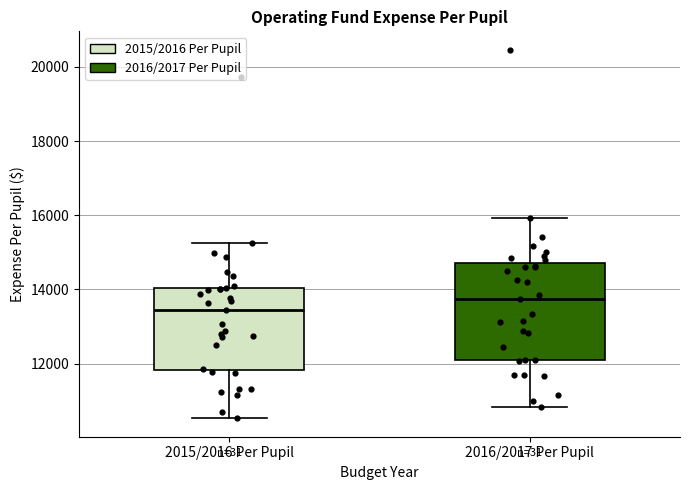

Where is the upper edge of the box for 2016/2017 Per Pupil on the y-axis? The values are not printed on the chart, so give them approximately, as read against the axis.

14800